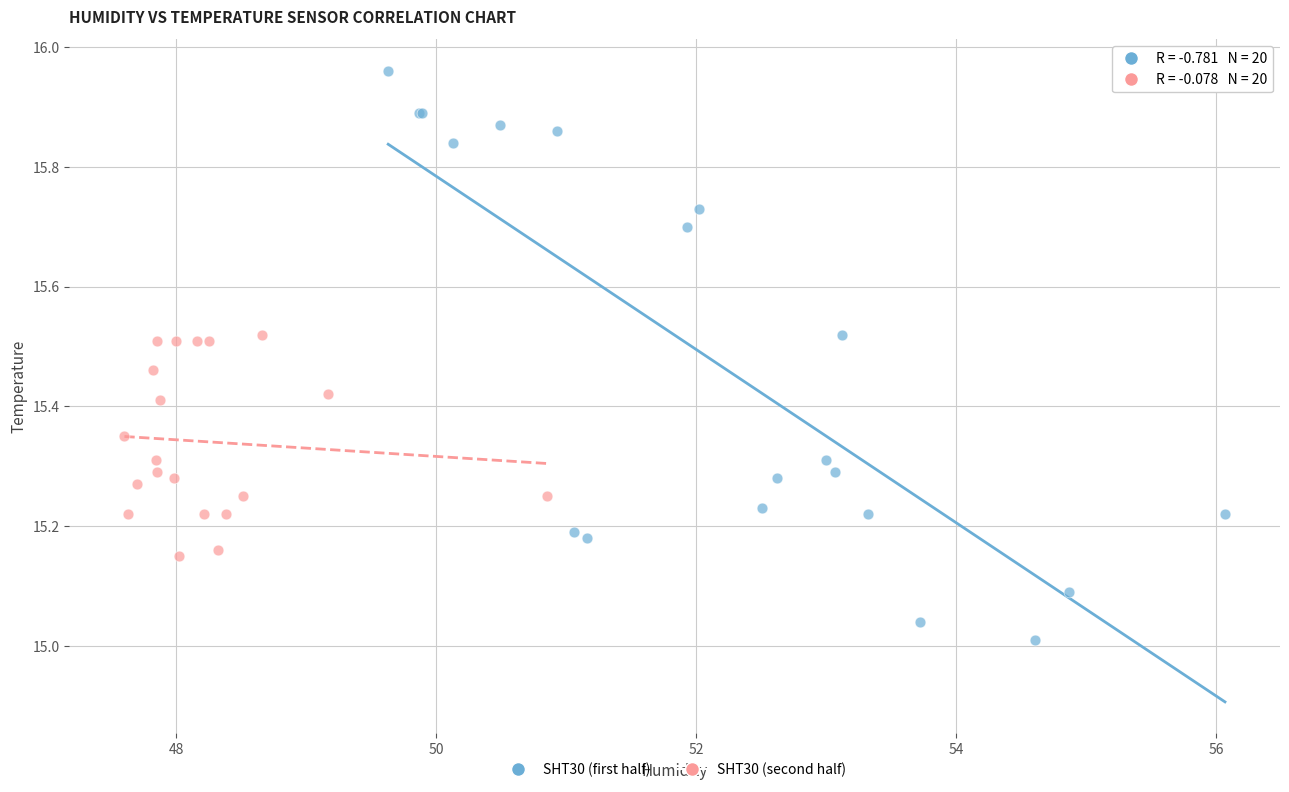

What are all the series names shown in the legend?

SHT30 (first half), SHT30 (second half)